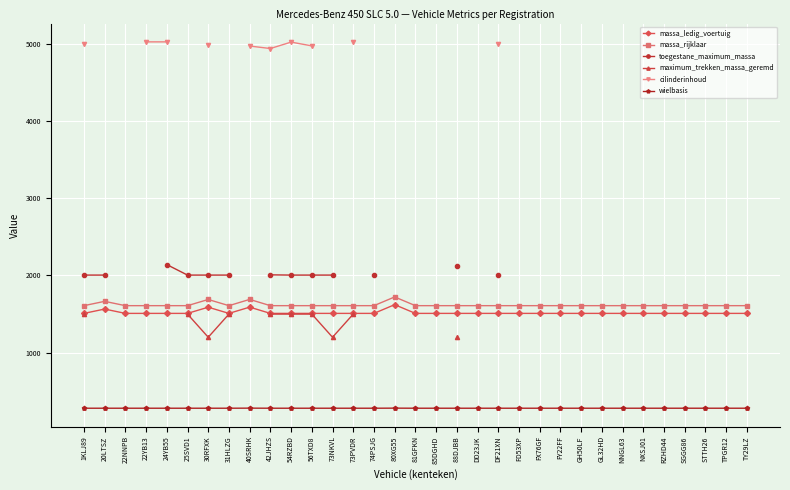

True or false: massa_rijklaar and wielbasis cross at least once.

False